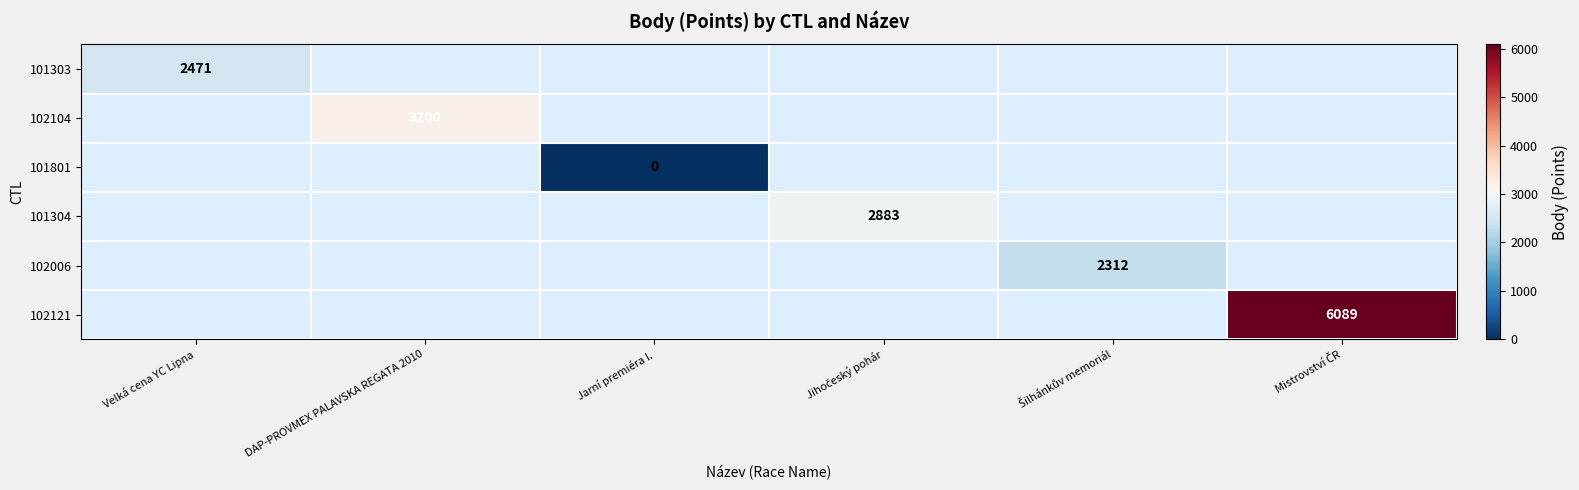

True or false: 102104 has a value of 1598 at DAP-PROVMEX PALAVSKA REGATA 2010.

False